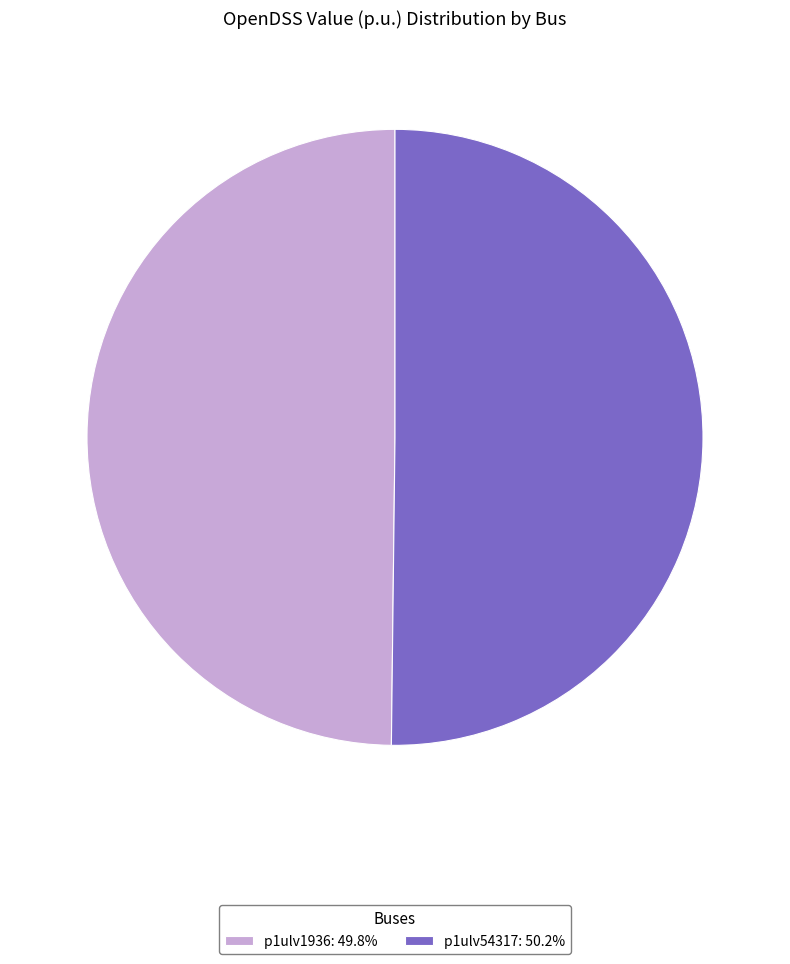

True or false: p1ulv54317 accounts for 42% of the total.

False